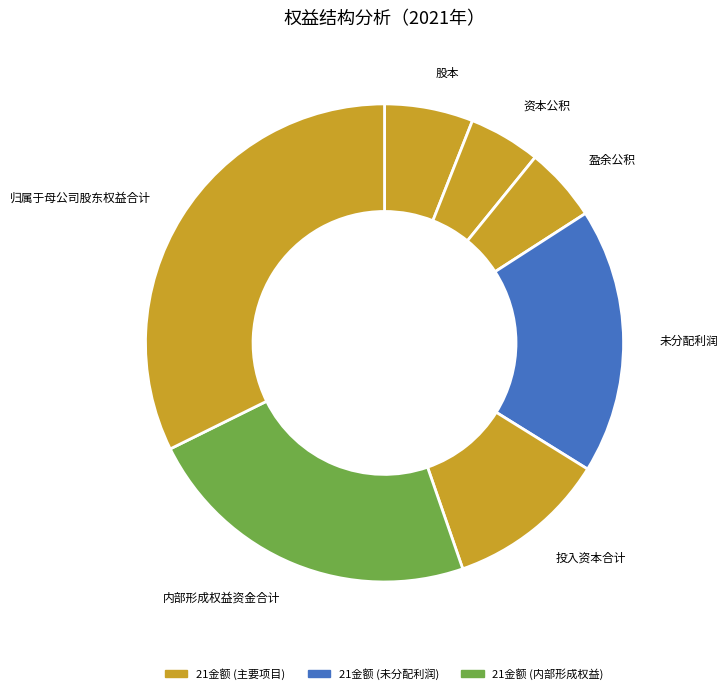

Is there any slice that represents more than half of the pie?

No